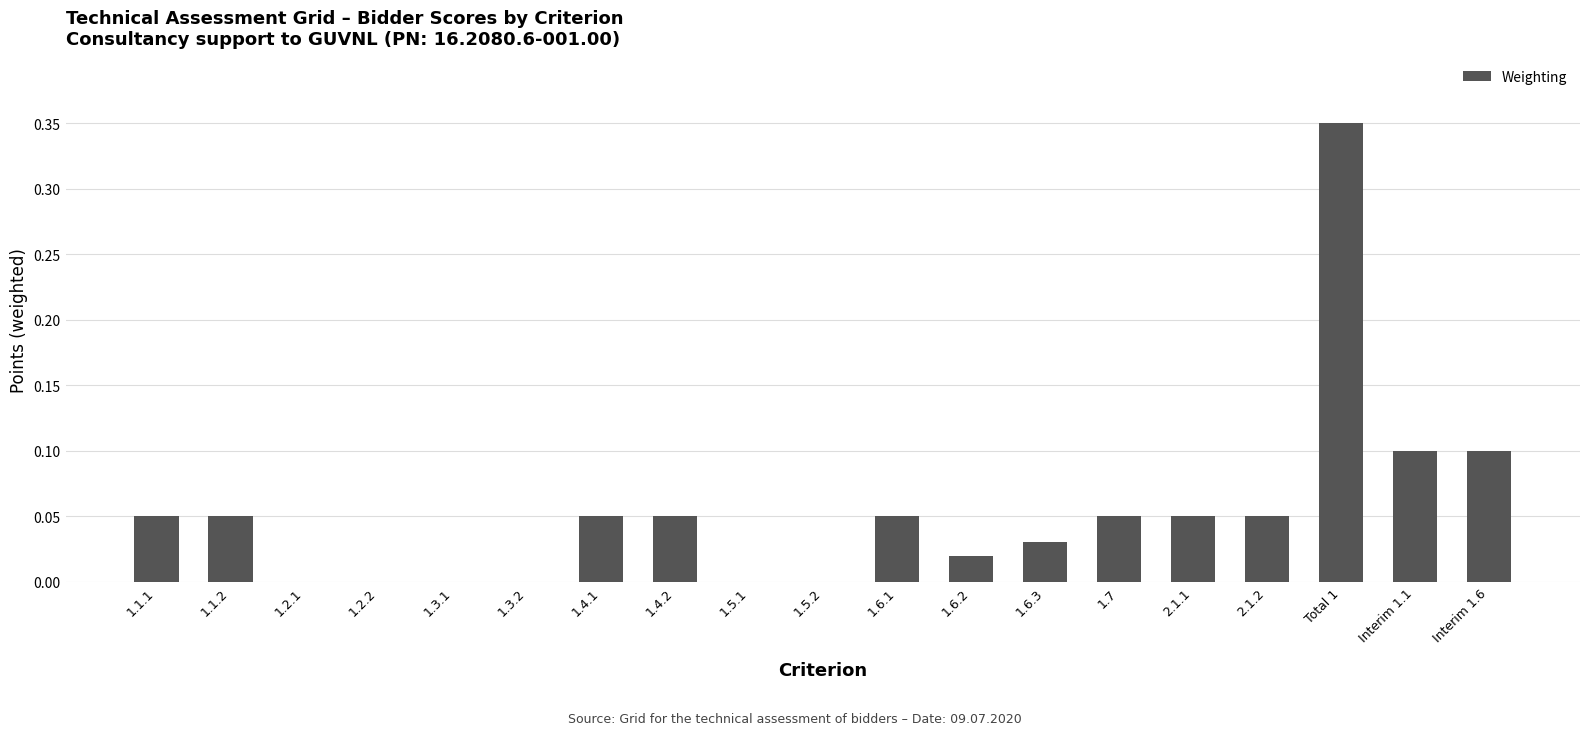

At which category does the chart reach its peak across all series?

Total 1